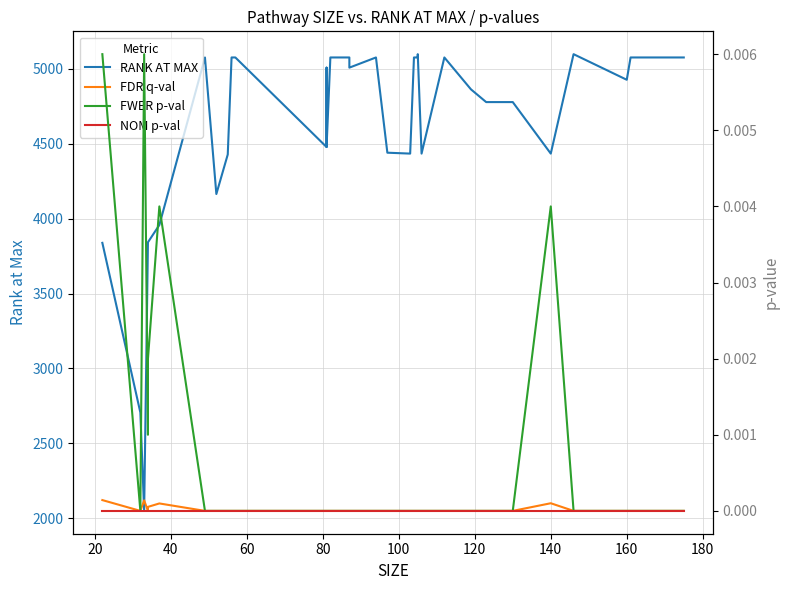

True or false: NOM p-val and FDR q-val cross at least once.

False